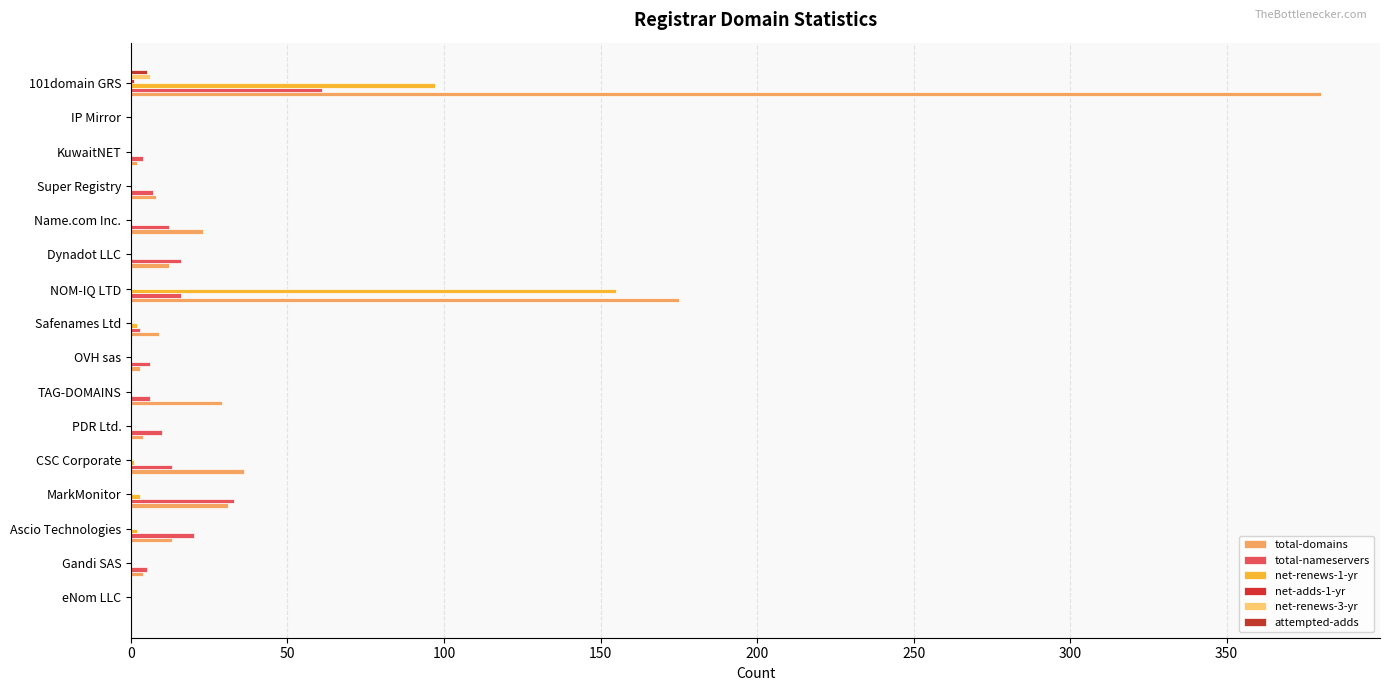

What is the sum of all attempted-adds values?

5